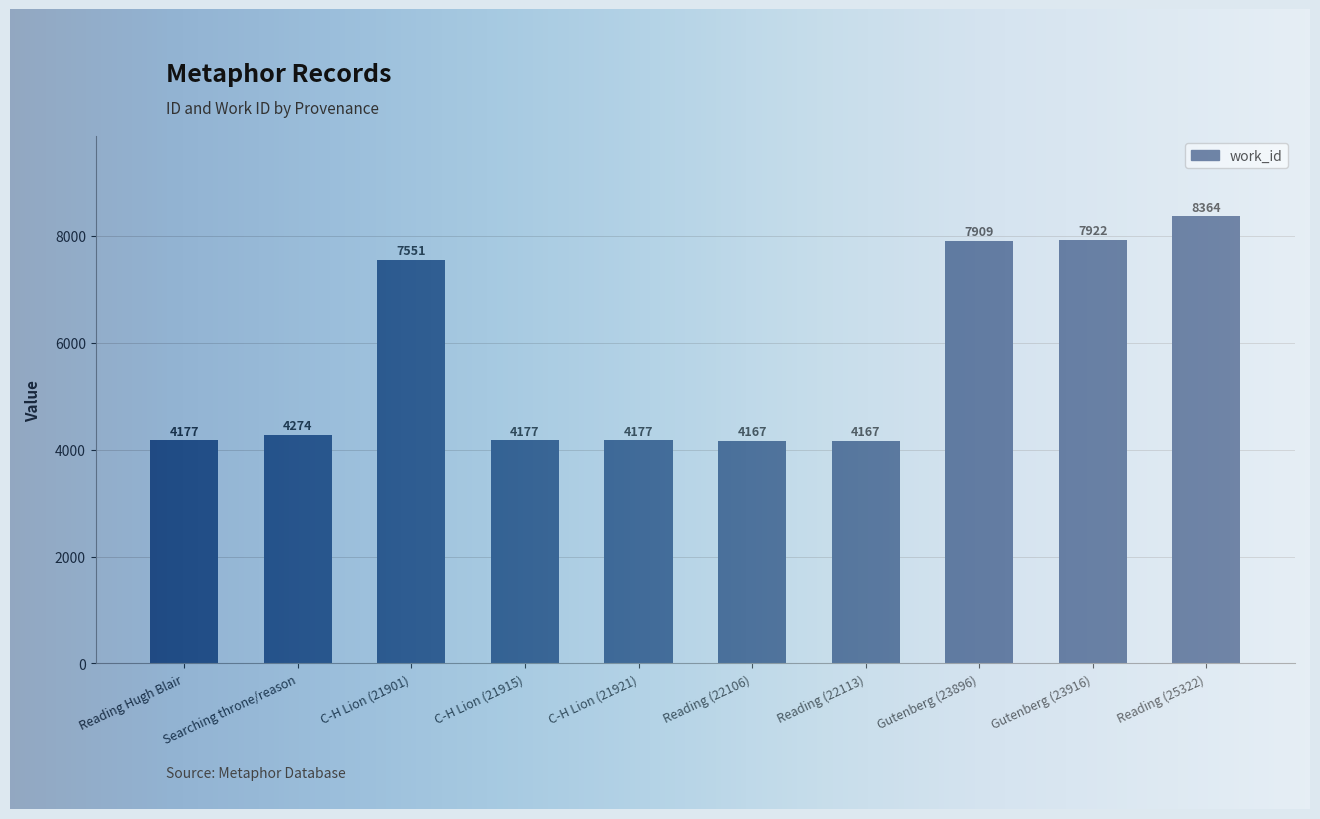

The value at Reading Hugh Blair is 2079. True or false?

False